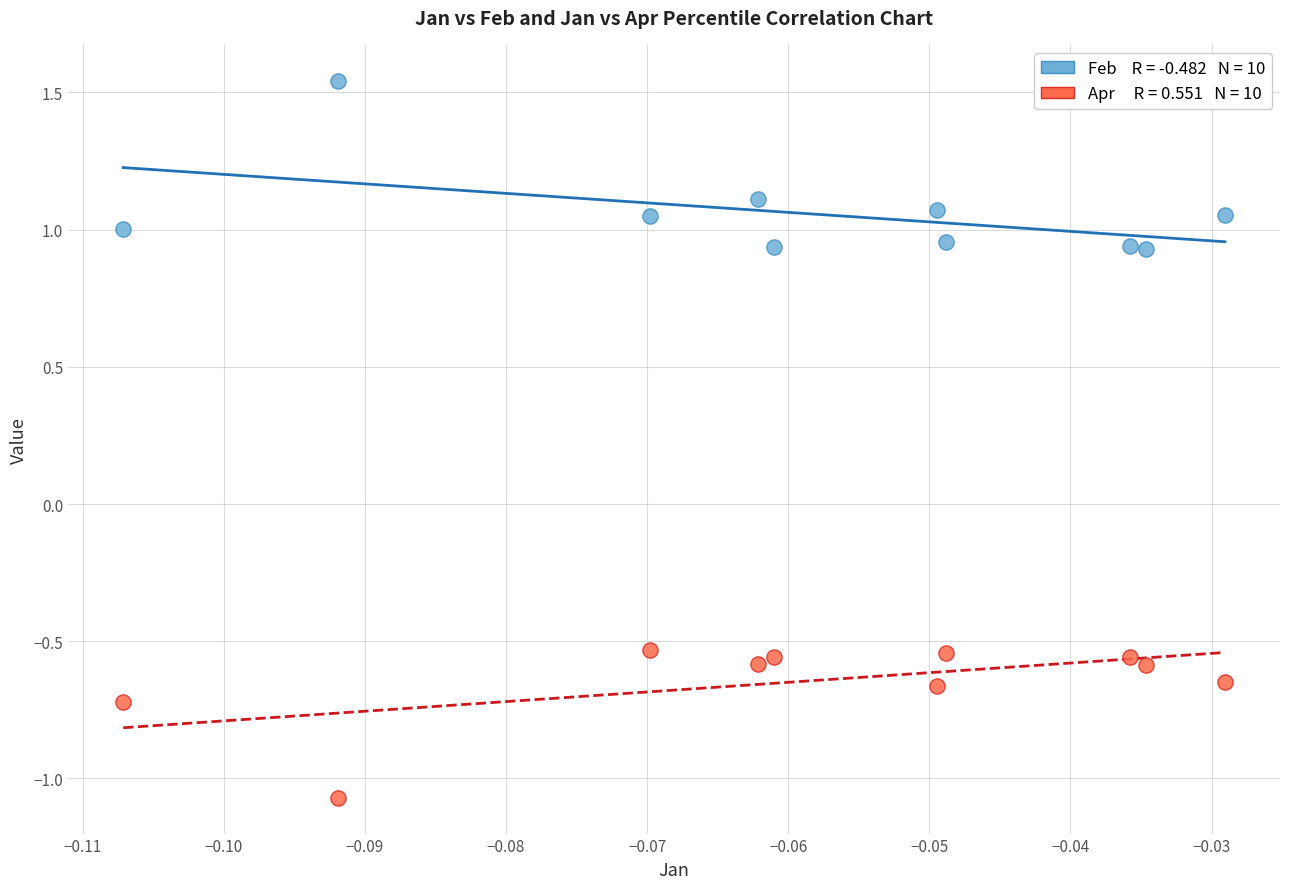

Across all data points, what is the range of Y values (max minus min)?

2.6